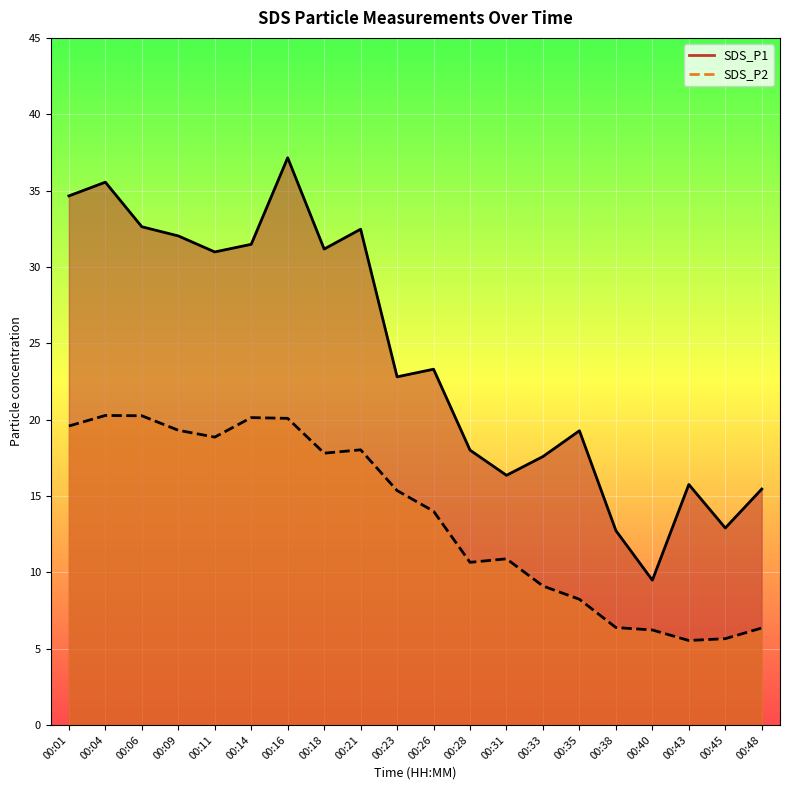

Which label corresponds to the largest value in the chart?

00:16